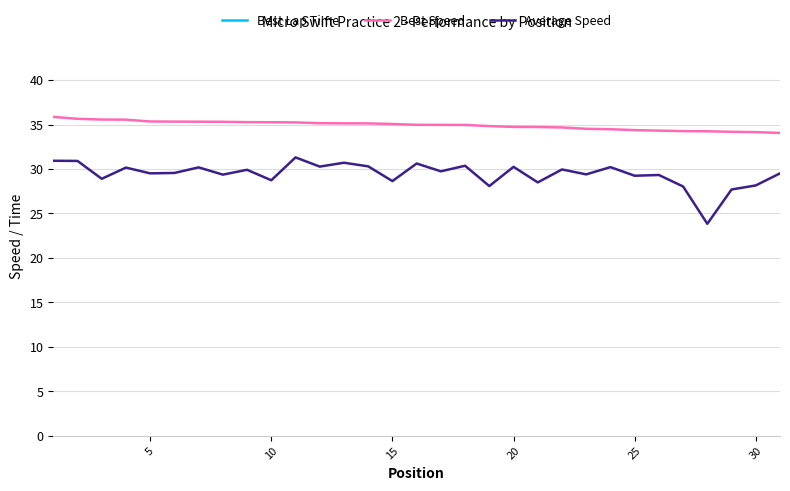

Is it true that Average Speed equals 29.5 at 5?

True